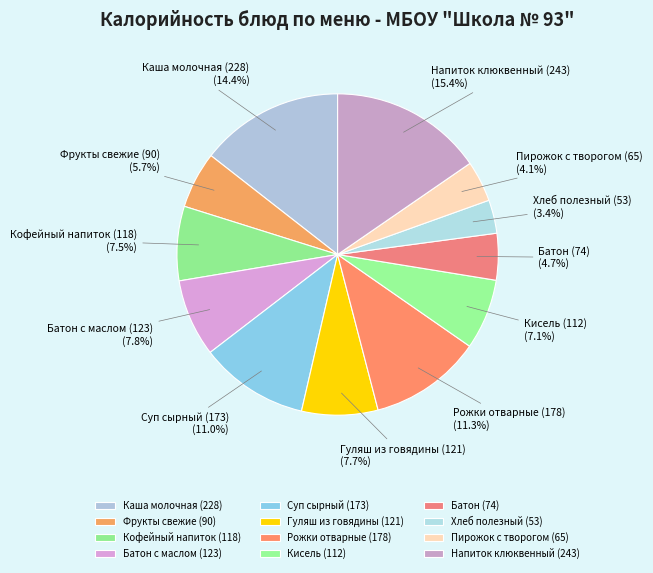

What is the largest slice in the pie chart?

Напиток клюквенный (243)